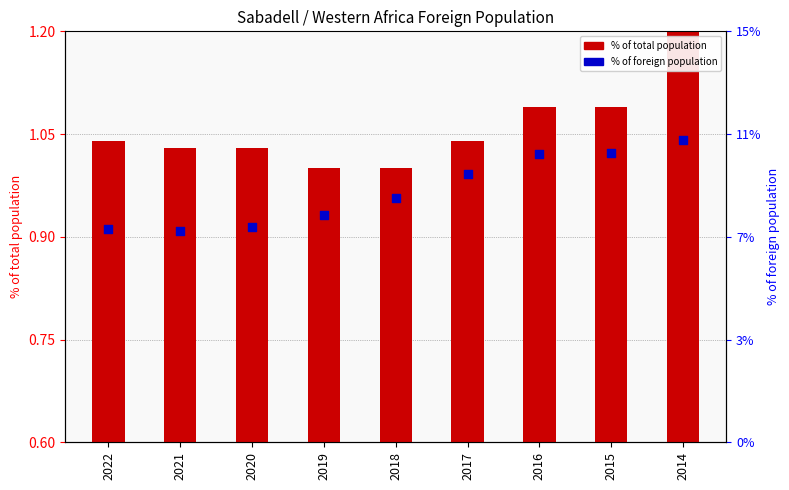

Which series reaches the minimum Y coordinate?

% of total population